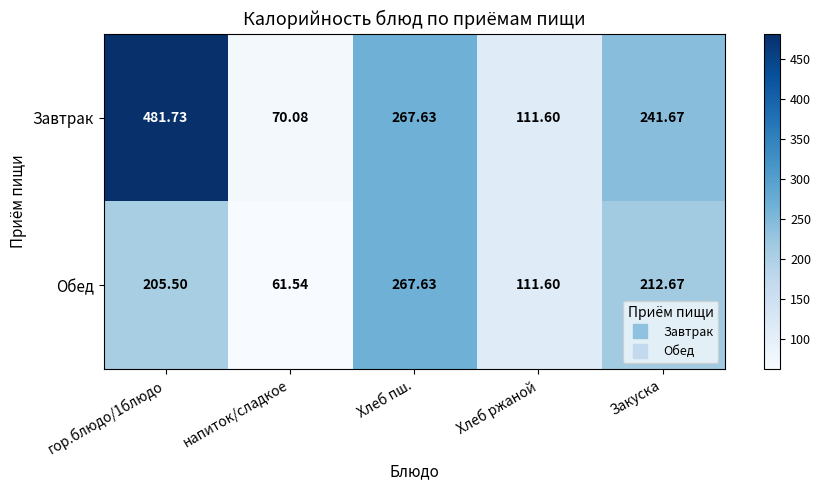

Which series has the widest spread of values?

Завтрак